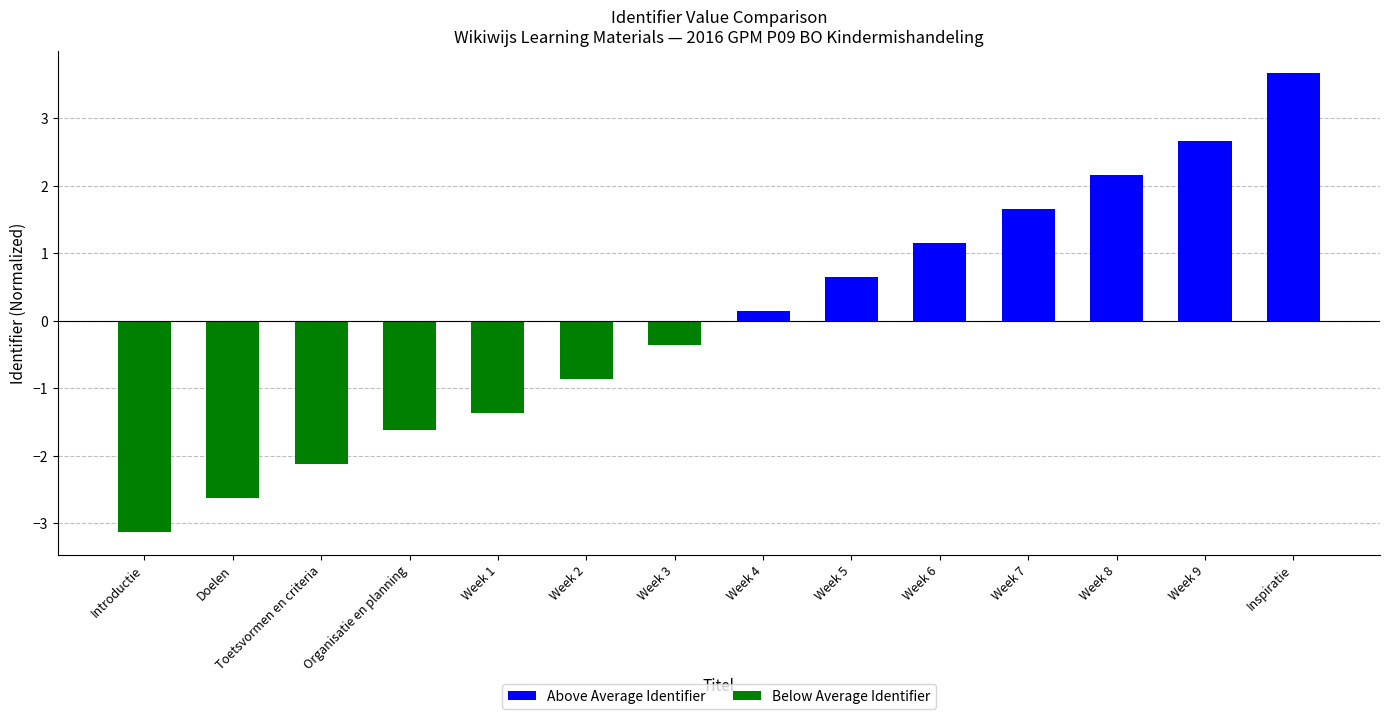

What is the change in value from Introductie to Week 8?

+5.3